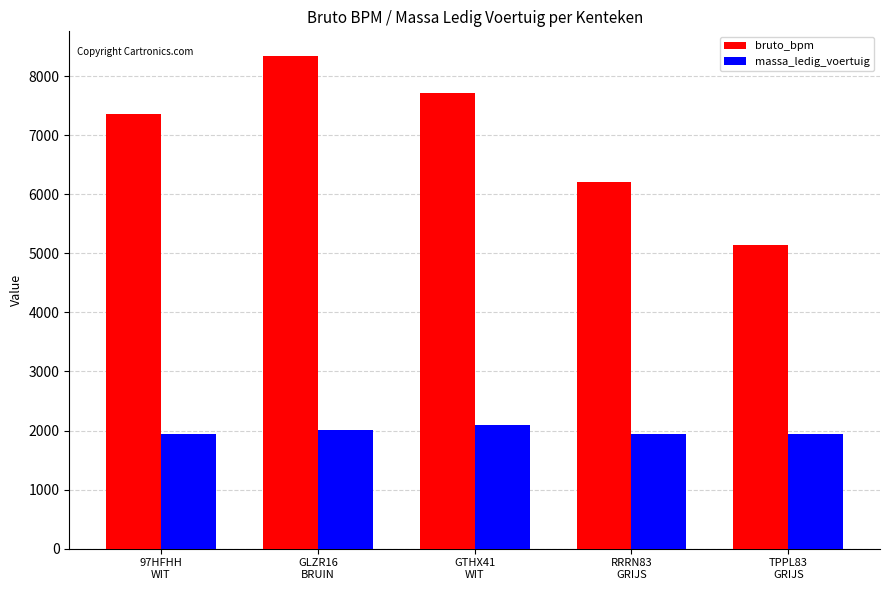

What is the label of the 2nd bar from the left?

GLZR16
BRUIN